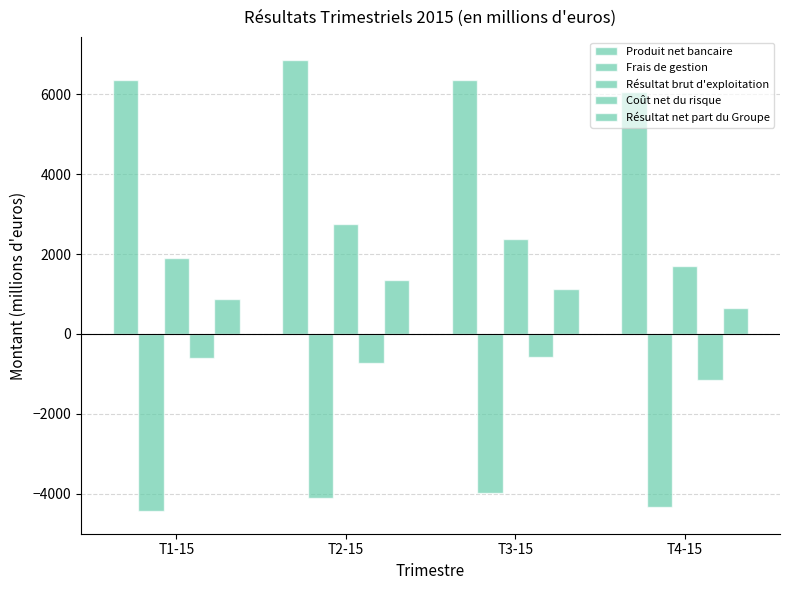

Which has a higher value, T4-15 or T3-15?

T3-15